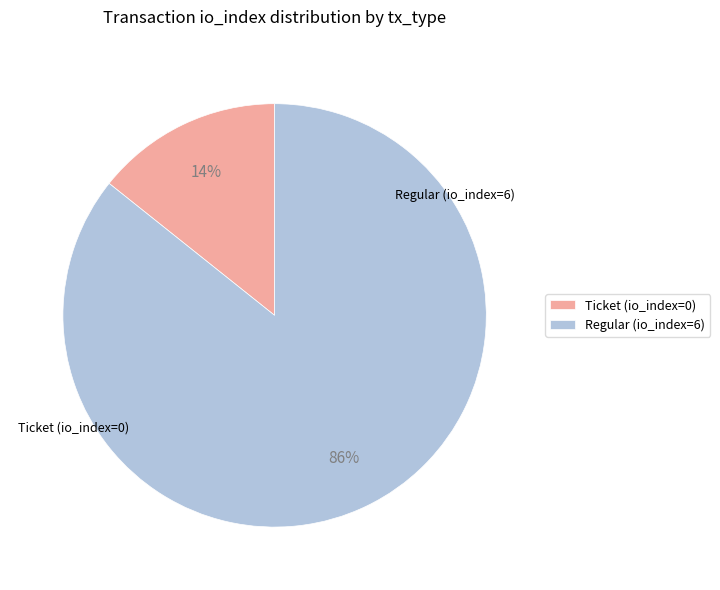

To the nearest percent, what percentage of the pie is Regular (io_index=6)?

86%